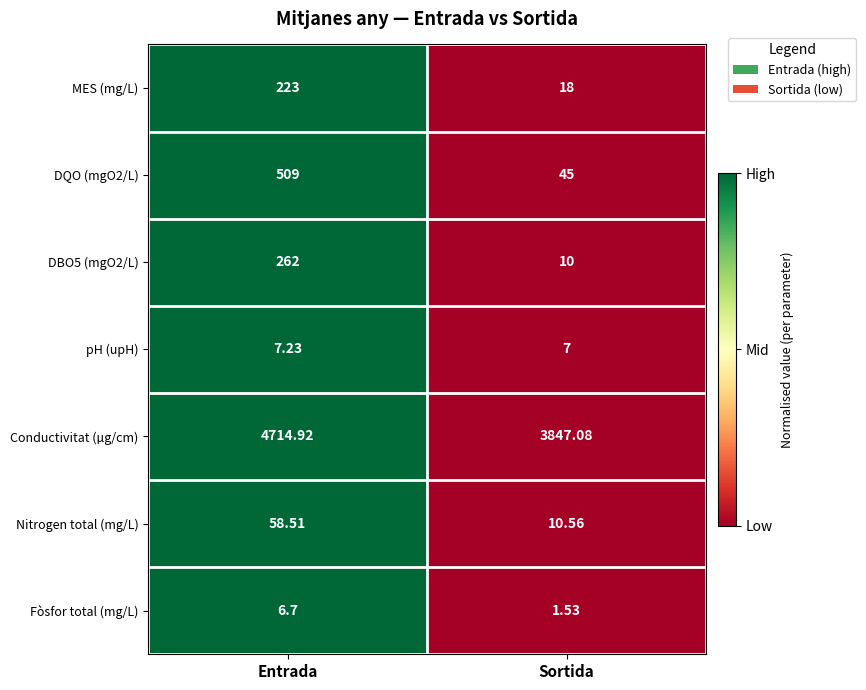

At which category is the sum across all series the highest?

Entrada